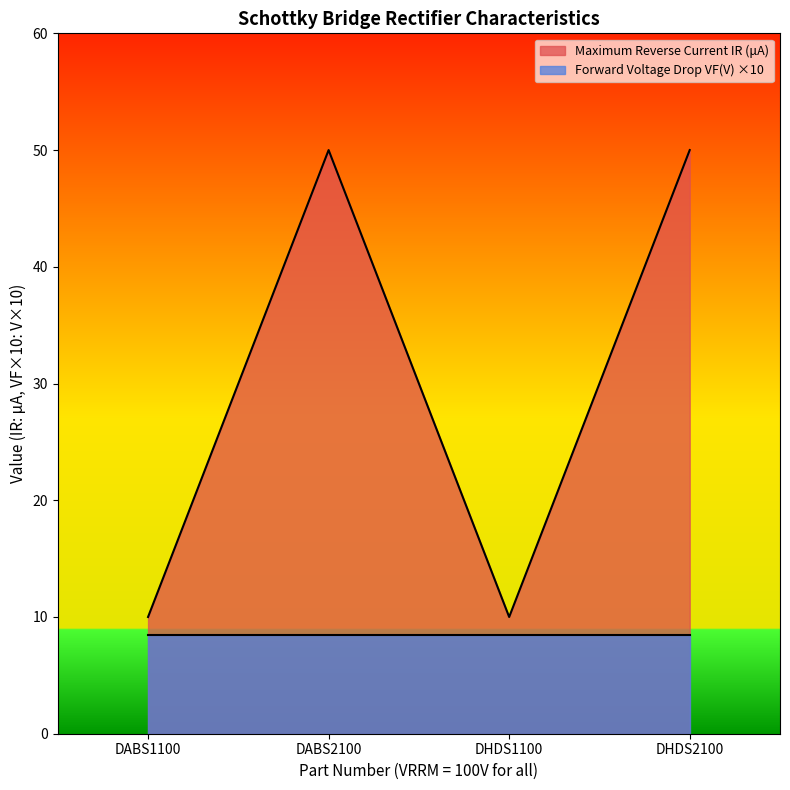

What is the label of the 2nd point from the right?

DHDS1100